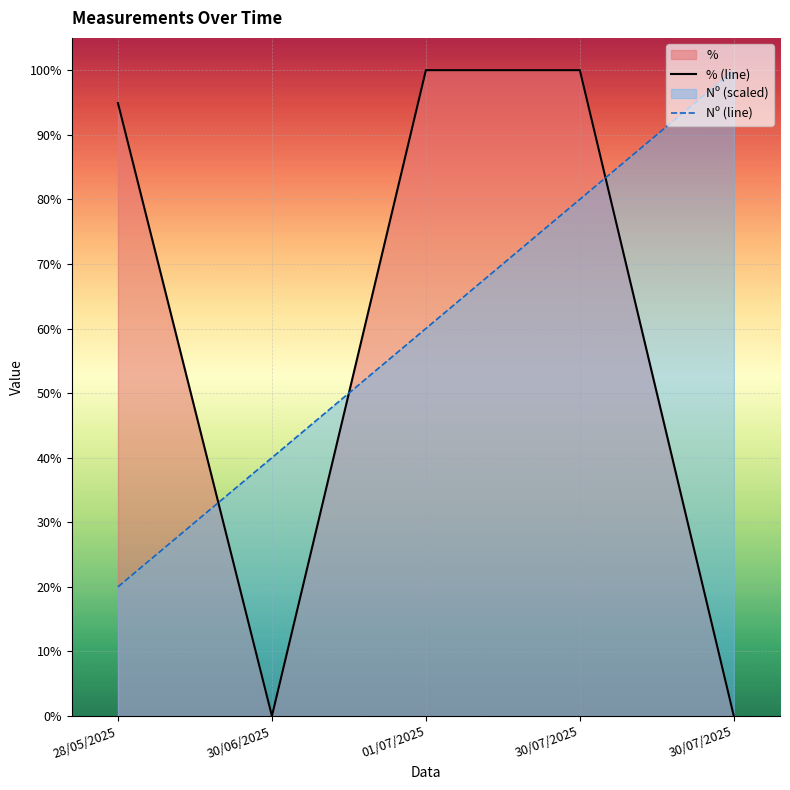

Between 30/06/2025 and 30/07/2025, which is larger?

30/07/2025